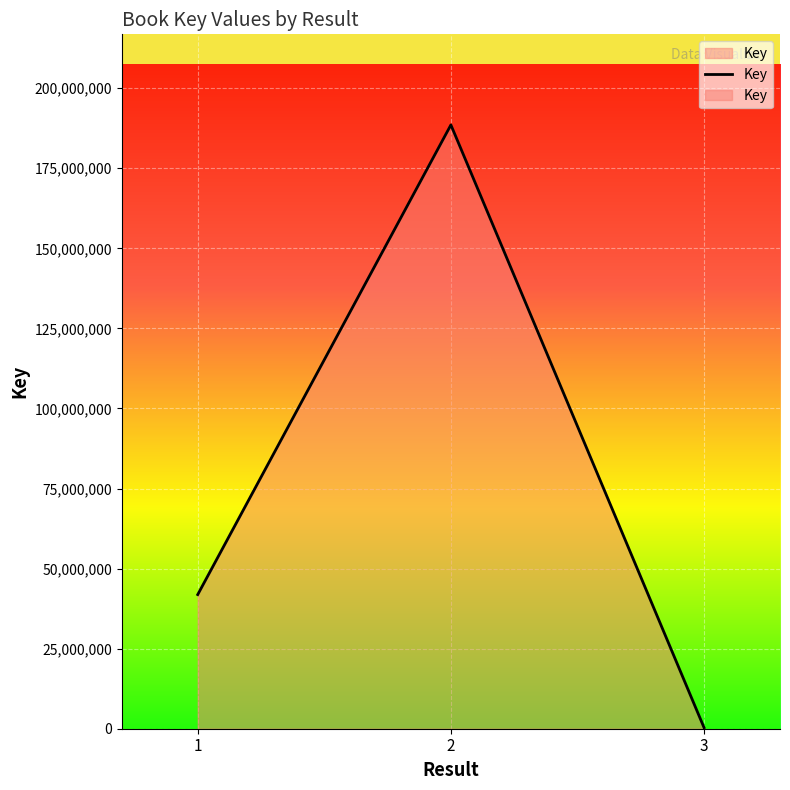

How many categories are shown in the chart?

3